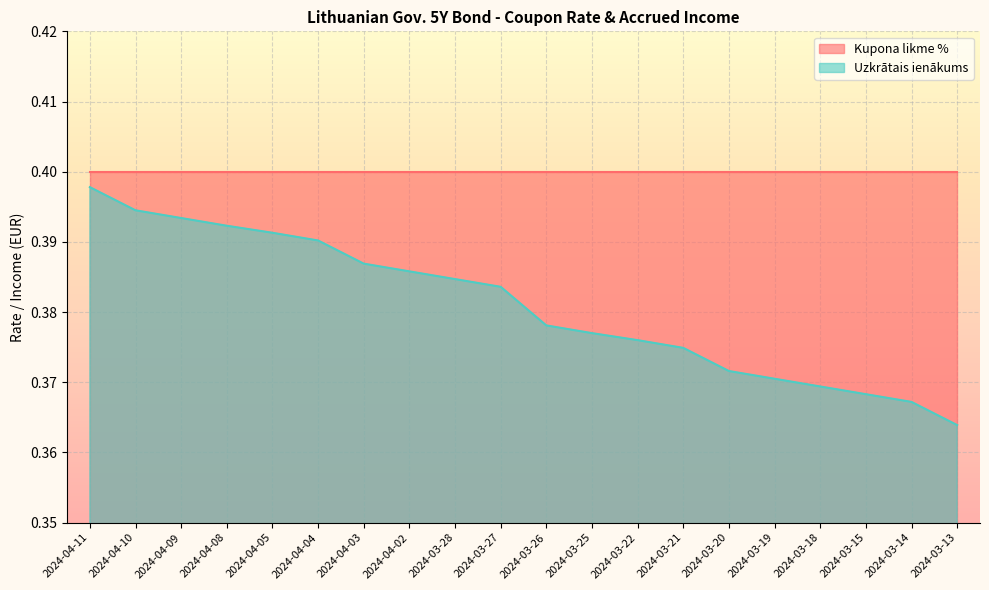

How many lines are shown in the chart?

2